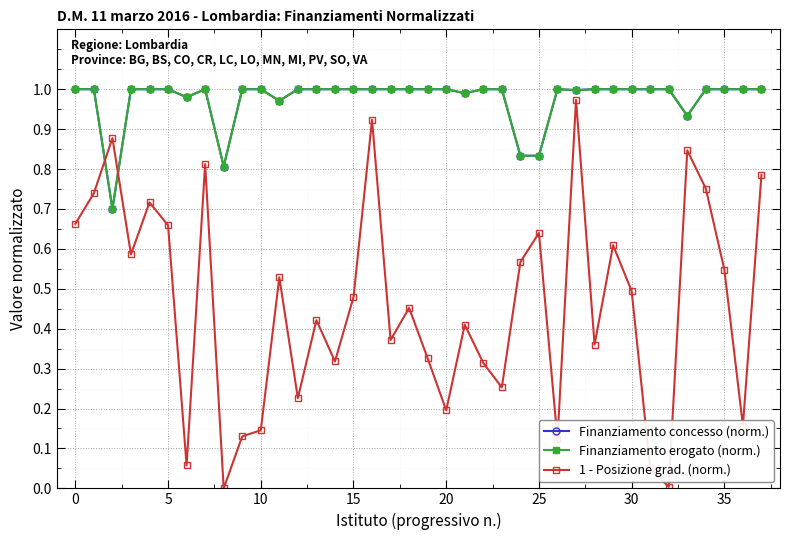

List the series in order of their peak value, lowest first.

1 - Posizione grad. (norm.), Finanziamento concesso (norm.), Finanziamento erogato (norm.)